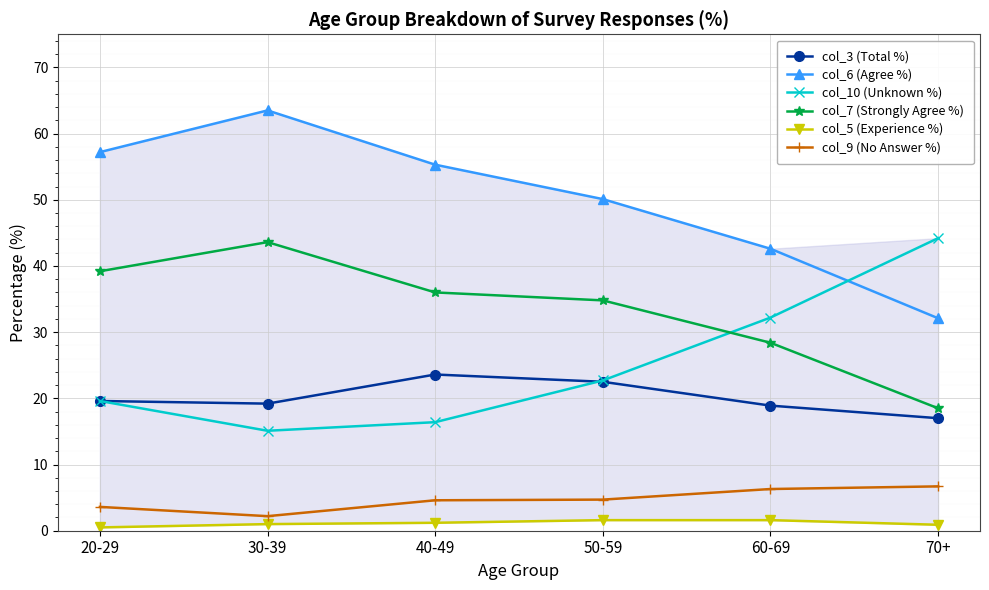

Reading left to right, list all the values displayed in this chart.

col_3 (Total %): 19.6	19.2	23.6	22.5	18.9	17.0
col_6 (Agree %): 57.2	63.5	55.3	50.1	42.6	32.1
col_10 (Unknown %): 19.6	15.1	16.4	22.7	32.2	44.2
col_7 (Strongly Agree %): 39.2	43.6	36.0	34.8	28.4	18.5
col_5 (Experience %): 0.5	1.0	1.2	1.6	1.6	0.9
col_9 (No Answer %): 3.6	2.2	4.6	4.7	6.3	6.7